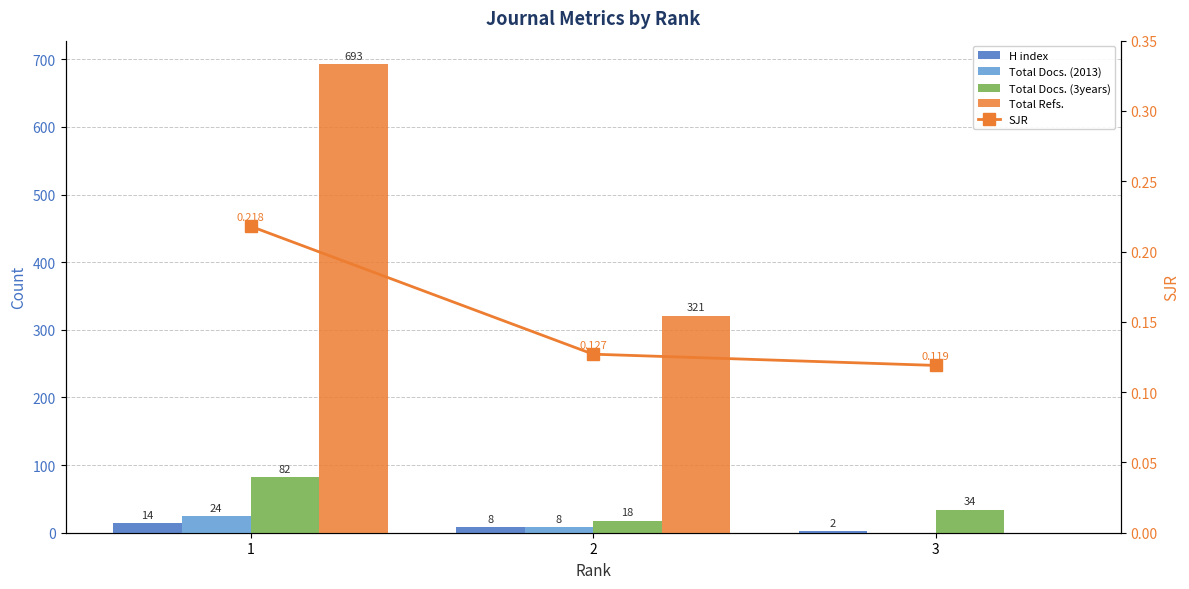

How many values in the Total Docs. (3years) series are below 34?

1